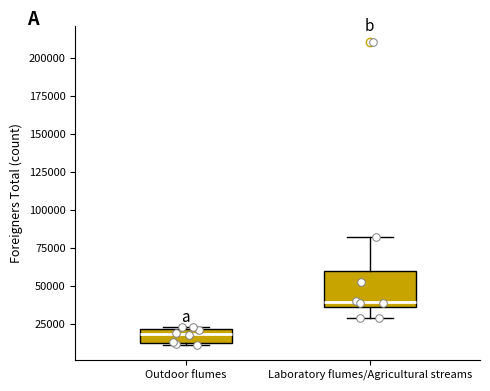

Comparing the boxes themselves (not the whiskers), which one is the tallest?

Laboratory flumes/Agricultural streams